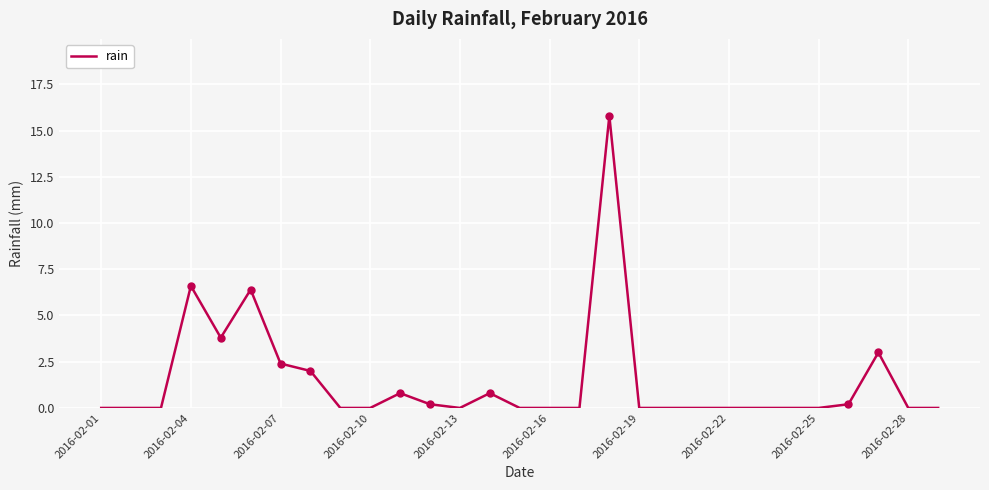

How many distinct data groups are displayed?

1